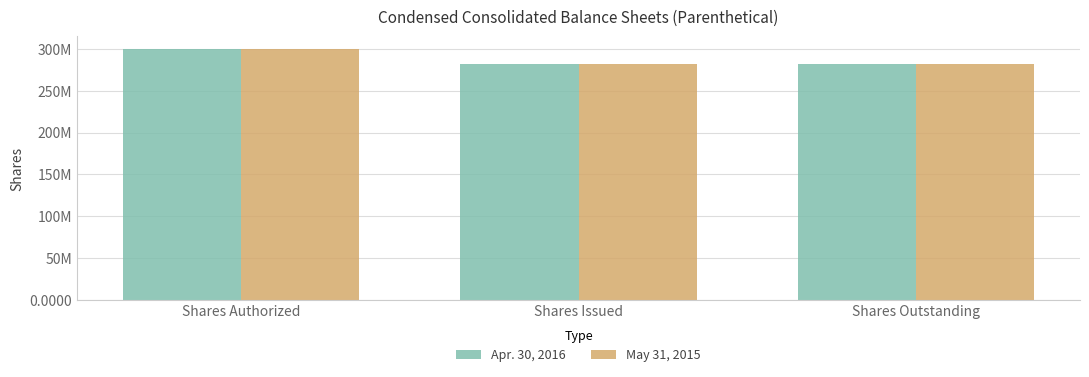

What is the minimum value shown in the chart?

282315356